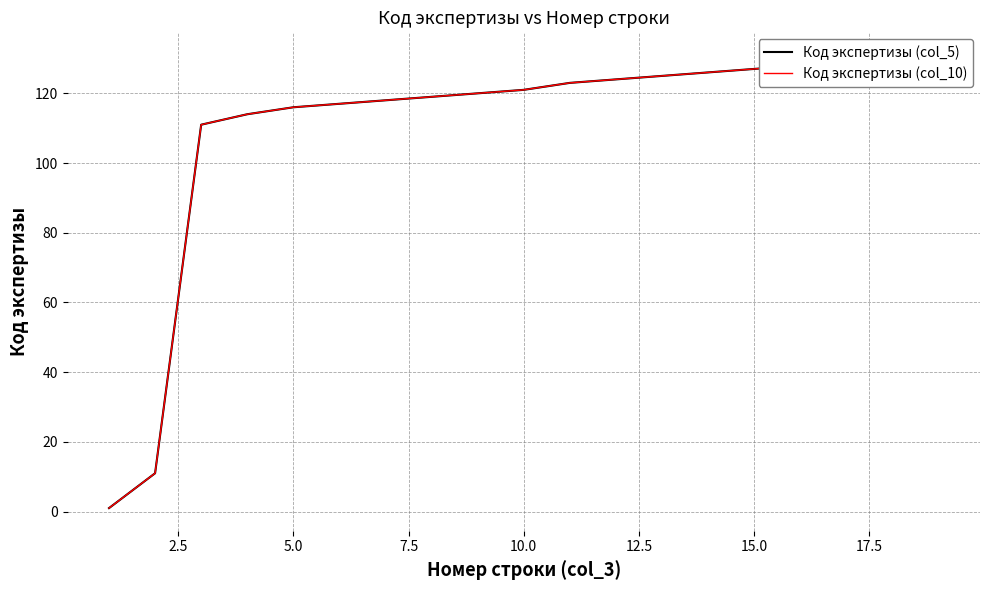

Which series has the widest spread of values?

Код экспертизы (col_5)